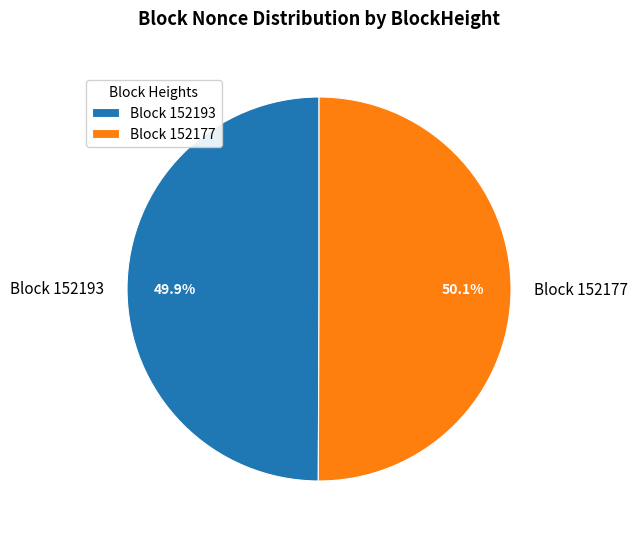

Is the sum of Block 152177 and Block 152193 greater than half?

Yes